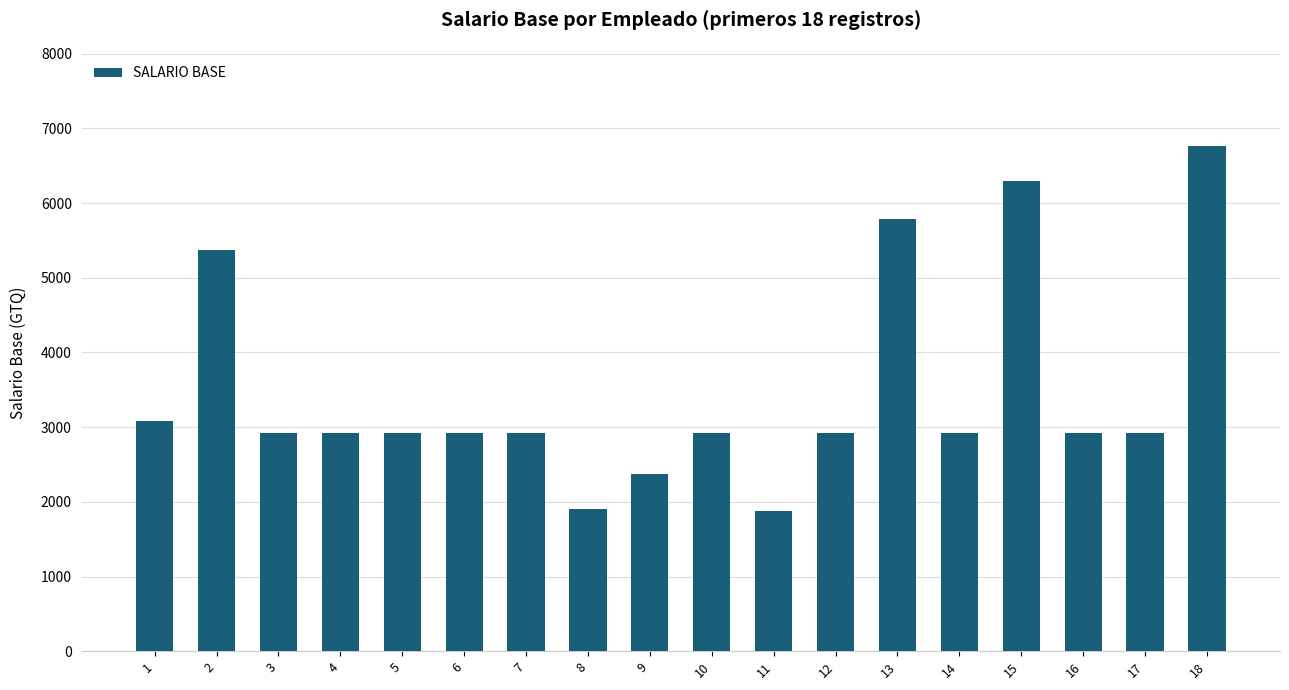

What is the greatest value displayed?

6759